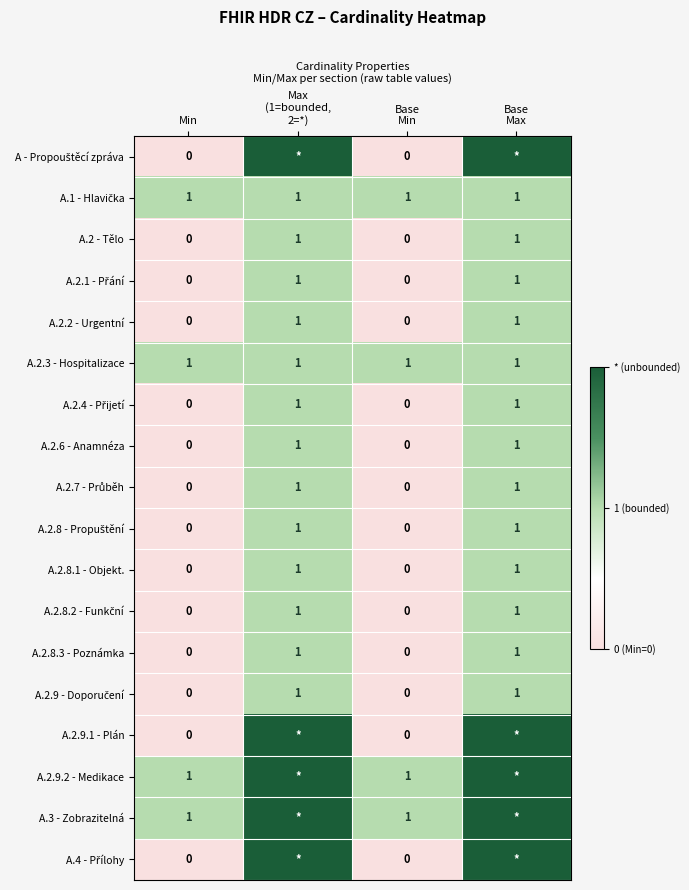

At which category is the sum across all series the highest?

Max
(1=bounded,
2=*)